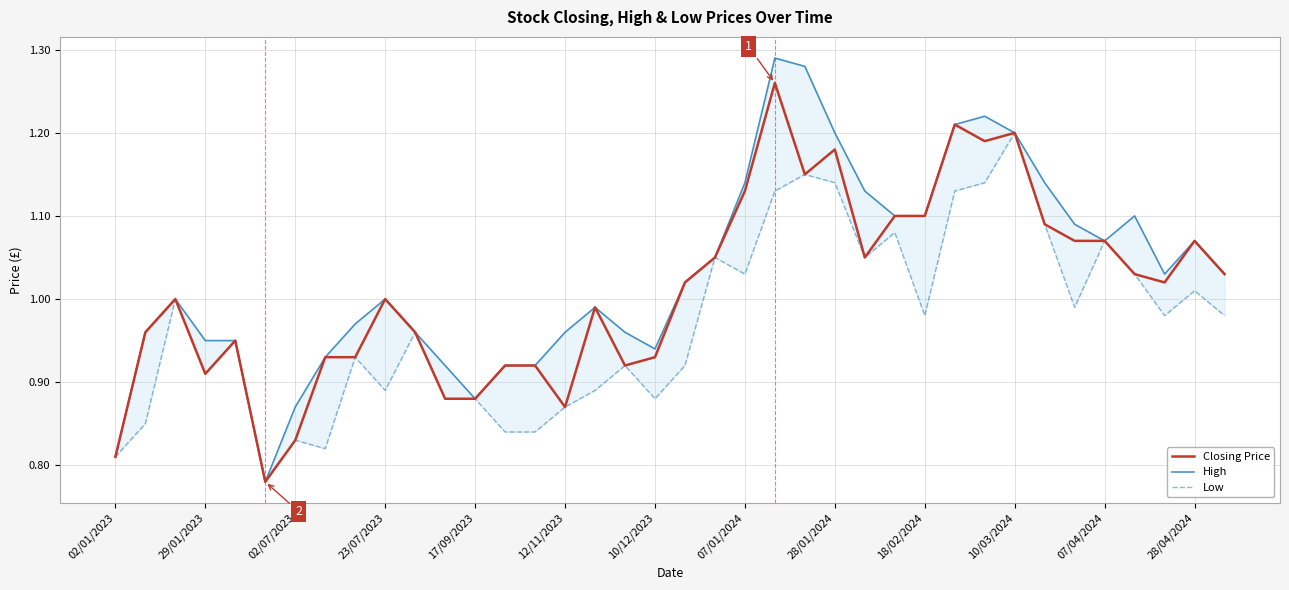

The Closing Price series shows 0.6 at 28/01/2024. True or false?

False